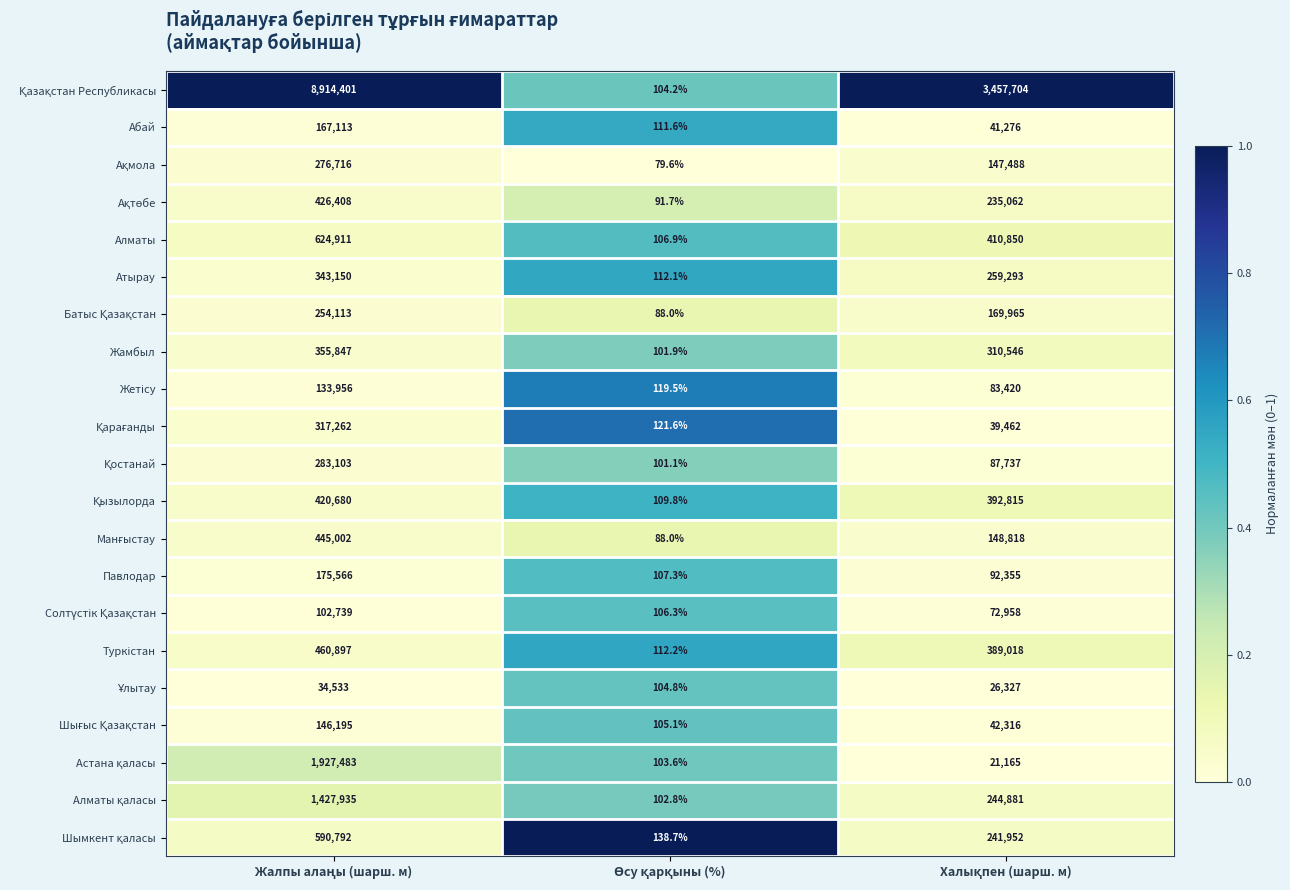

What is the smallest value displayed?

79.6